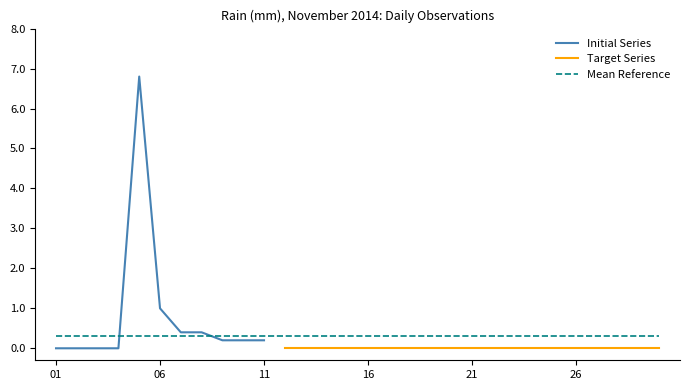

How many points are higher than both their immediate neighbors (excluding endpoints)?

1